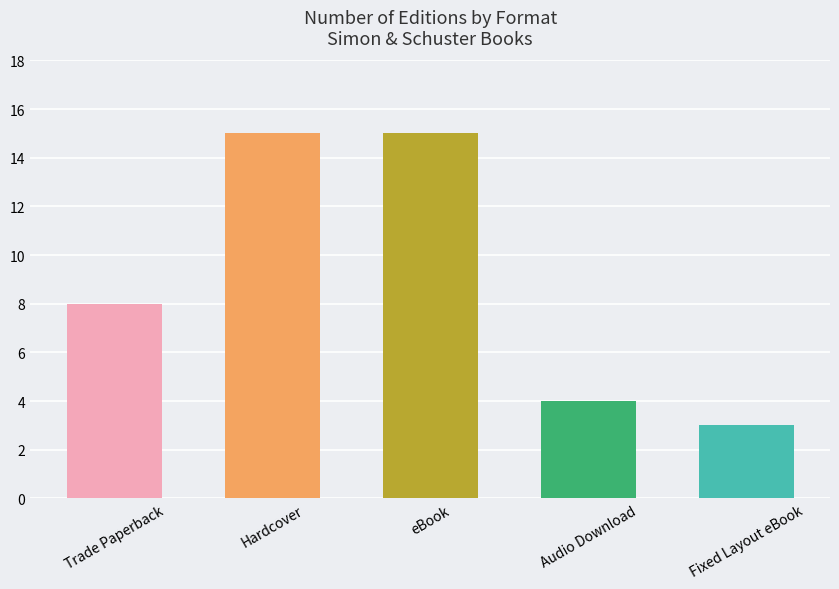

The value at Fixed Layout eBook is 3. True or false?

True